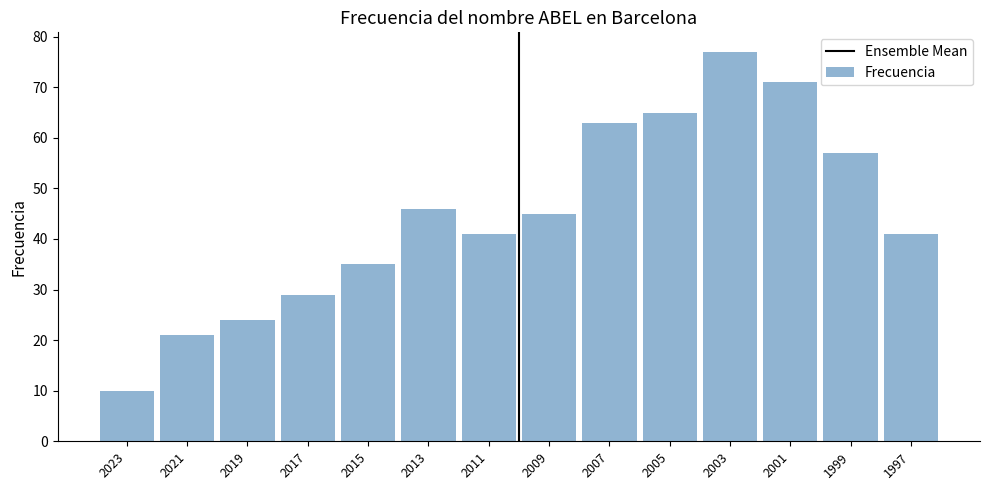

What is the ratio of the value at 2017 to the value at 2013?

0.6